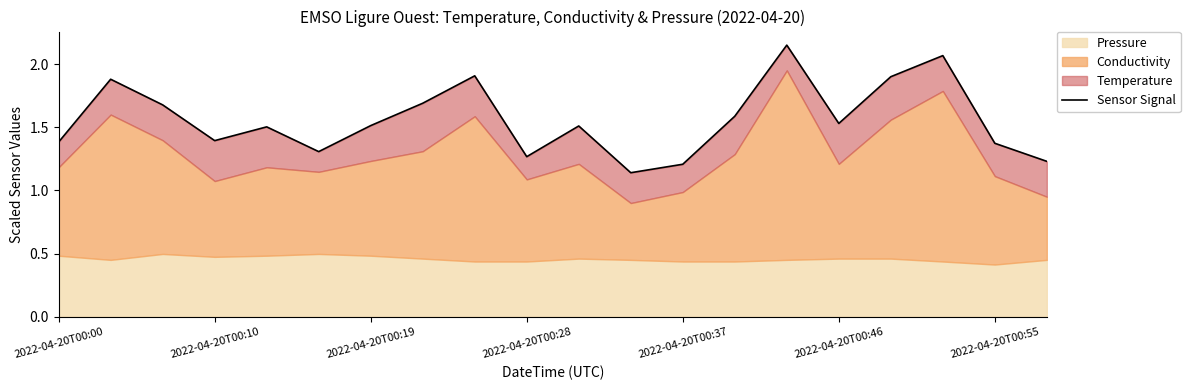

Reading left to right, list all the values displayed in this chart.

1.4	1.9	1.7	1.4	1.5	1.3	1.5	1.7	1.9	1.3	1.5	1.1	1.2	1.6	2.2	1.5	1.9	2.1	1.4	1.2